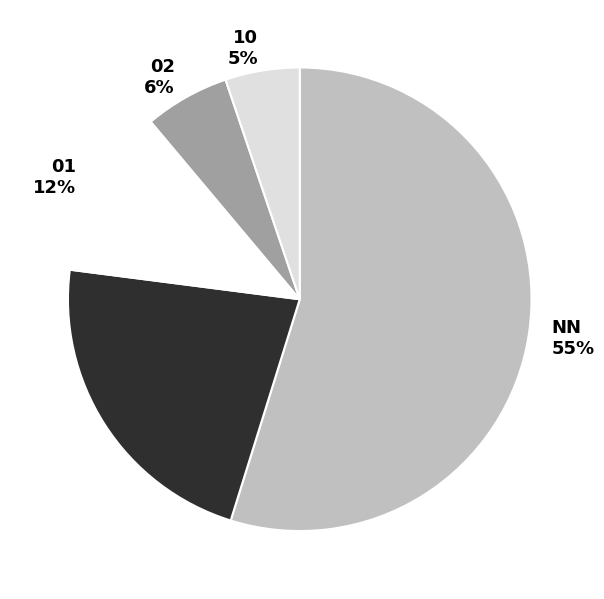

How many segments does this pie chart have?

5